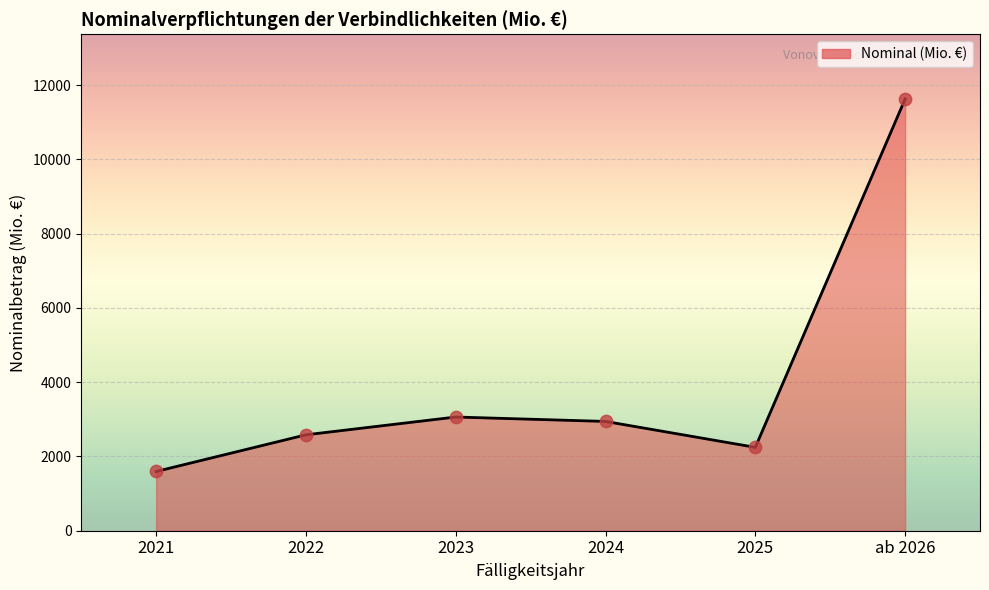

Approximately how many times larger is the value at 2025 compared to 2021?

1.4